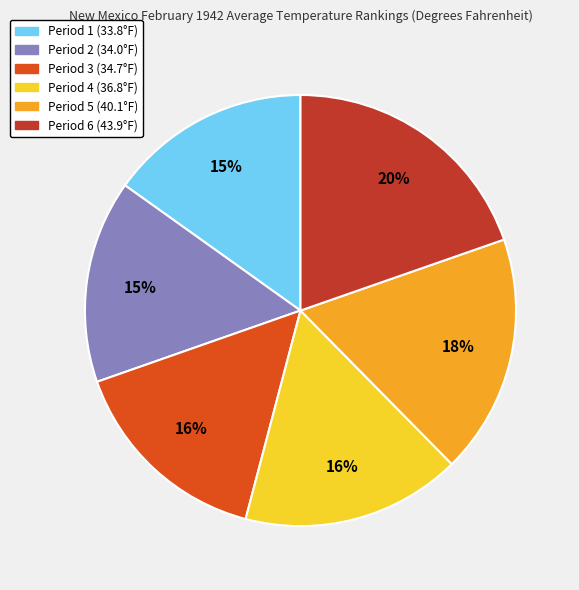

True or false: Period 6 accounts for 20% of the total.

True